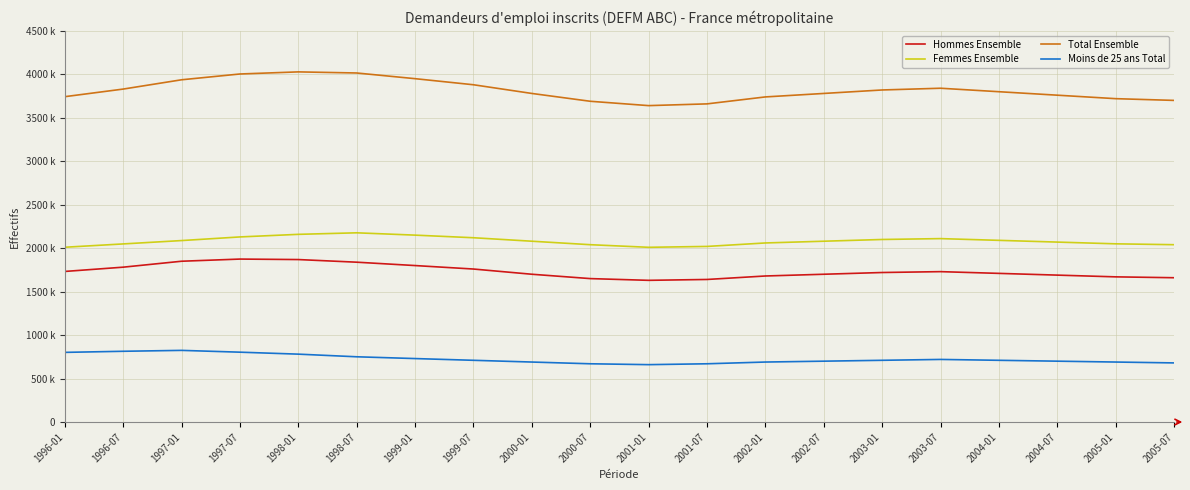

Where does the Hommes Ensemble series first go above 1720000?

1996-01